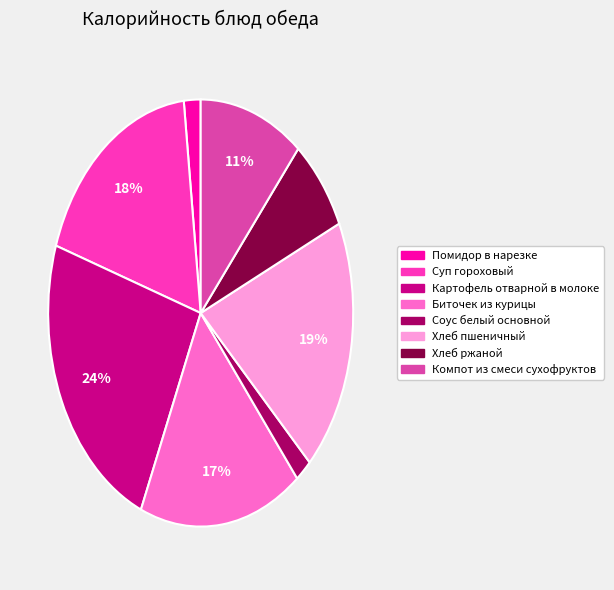

Is there any slice that represents more than half of the pie?

No